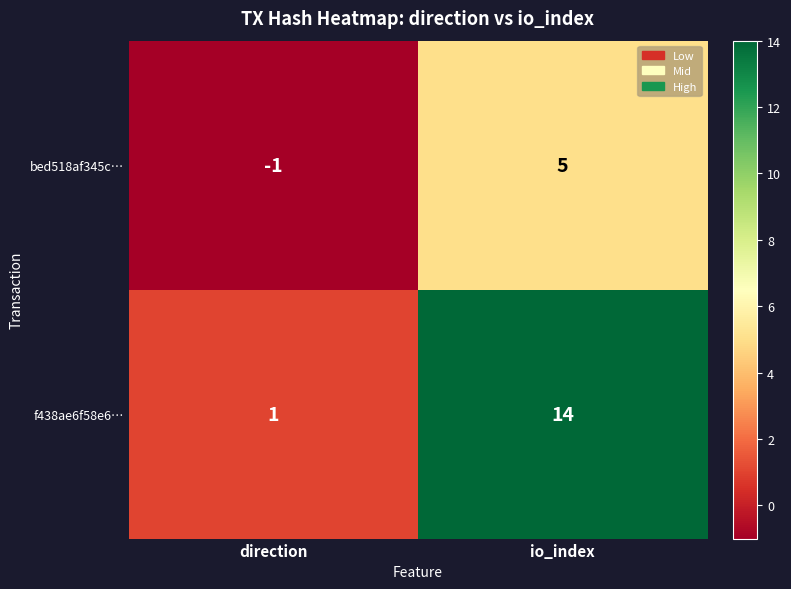

At which category does the chart reach its peak across all series?

io_index